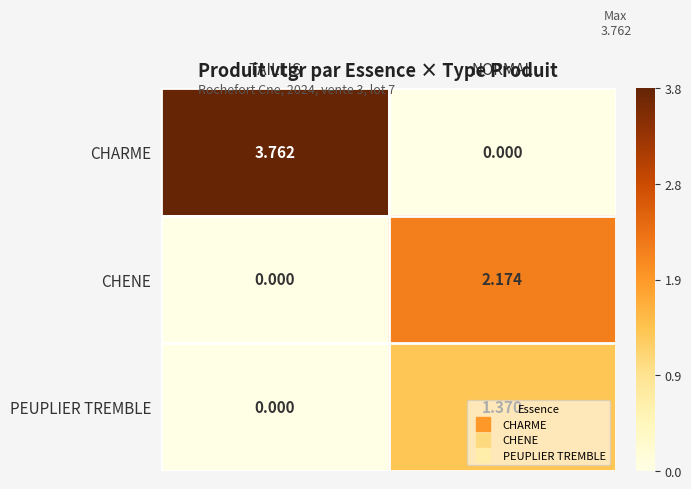

List the series in order of their overall mean, highest first.

CHARME, CHENE, PEUPLIER TREMBLE